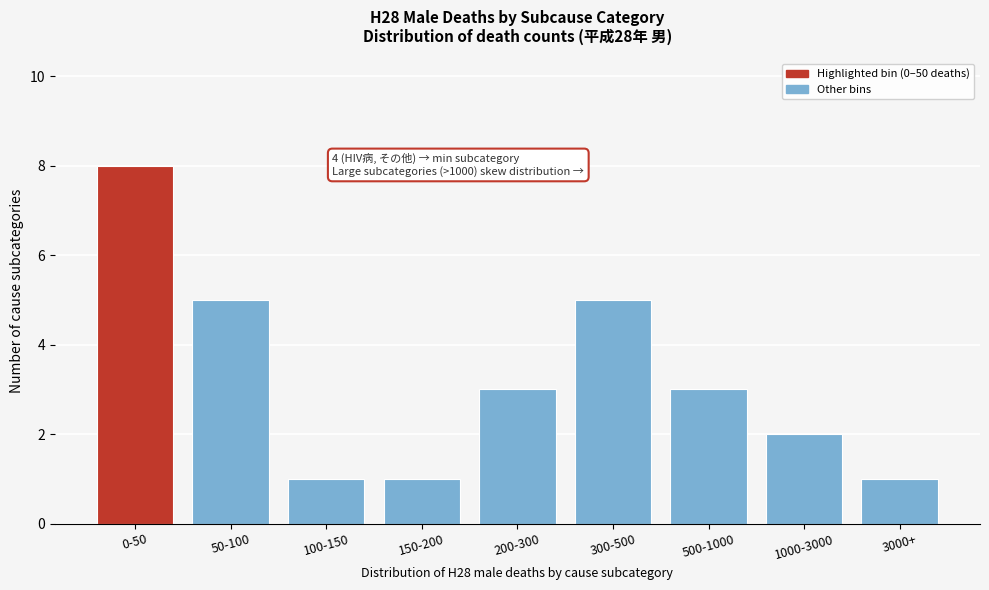

Reading left to right, extract all data points from this chart.

0-50=8	50-100=5	100-150=1	150-200=1	200-300=3	300-500=5	500-1000=3	1000-3000=2	3000+=1